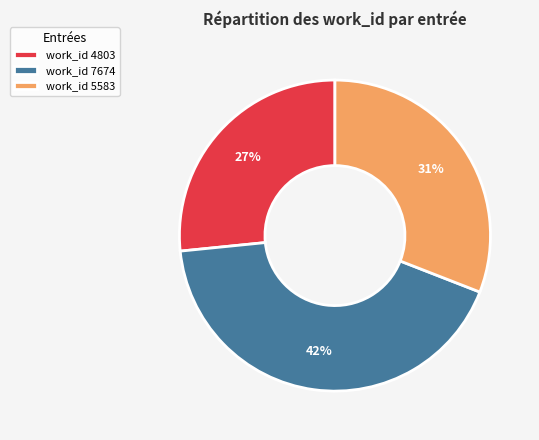

To the nearest percent, what portion does work_id 5583 represent?

31%